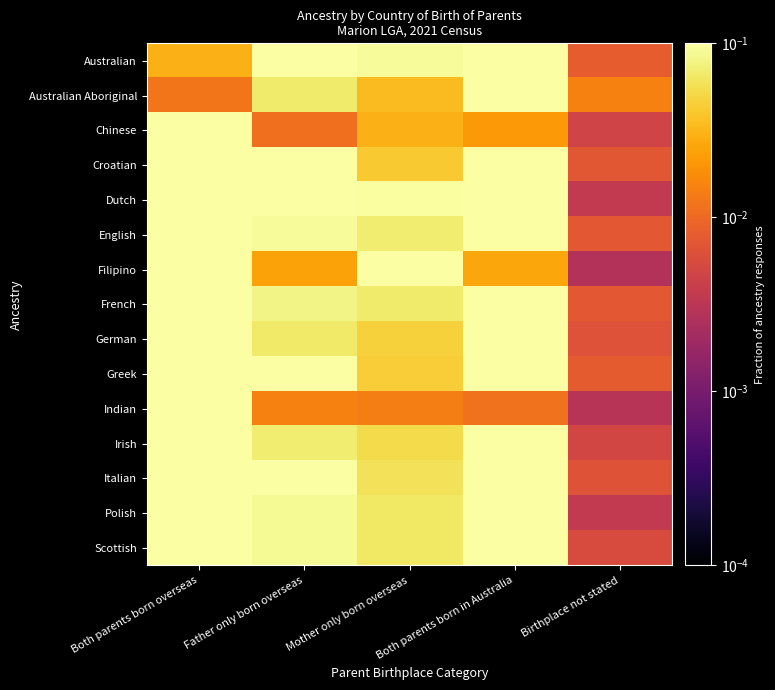

How many data points does each series have?

5